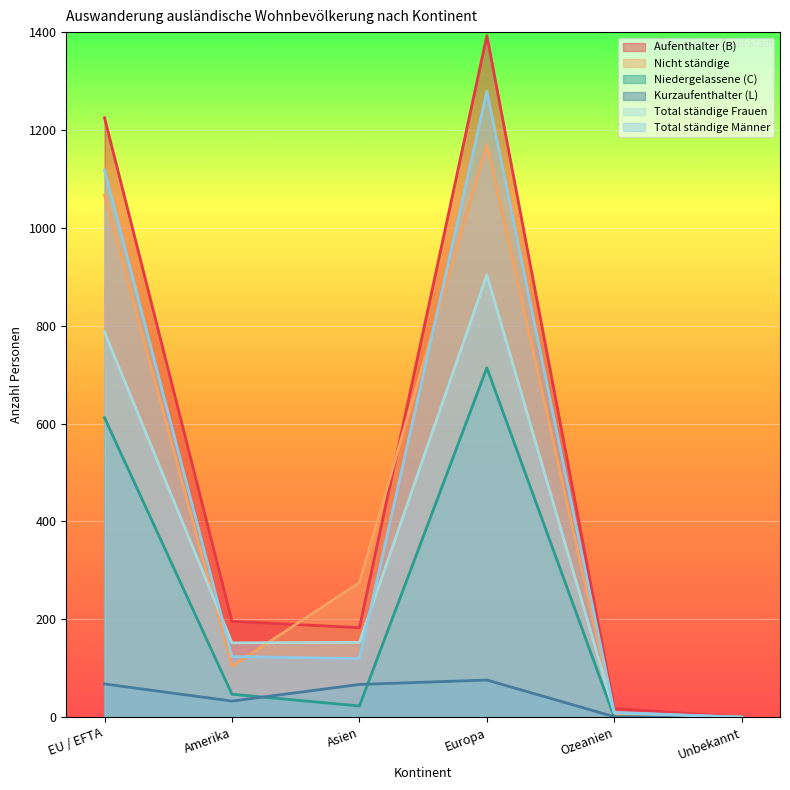

Which series has the largest total across all categories?

Aufenthalter (B)